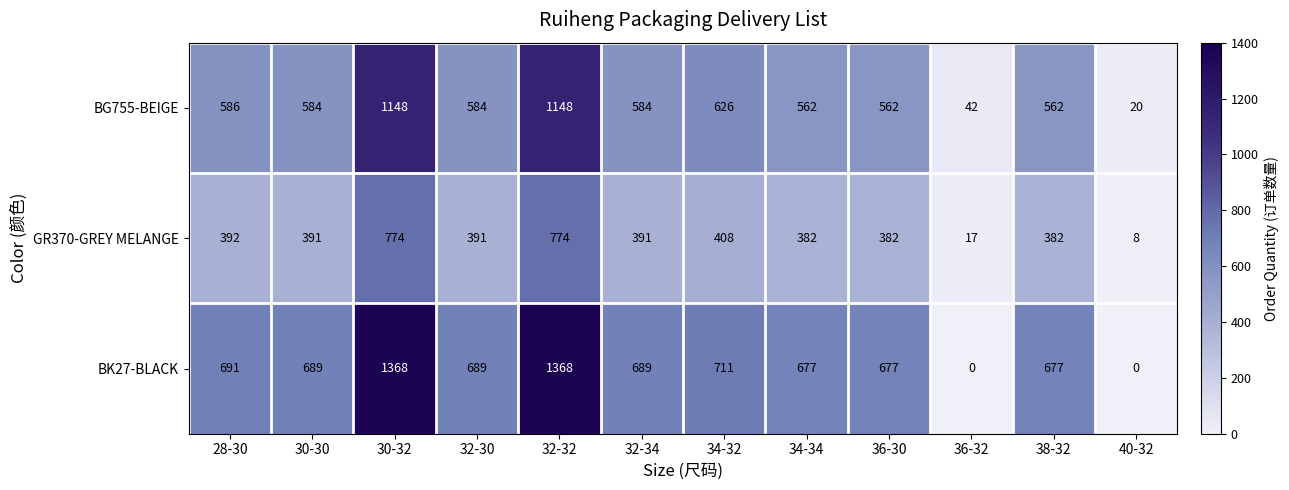

The value of BK27-BLACK at 28-30 is 691. True or false?

True